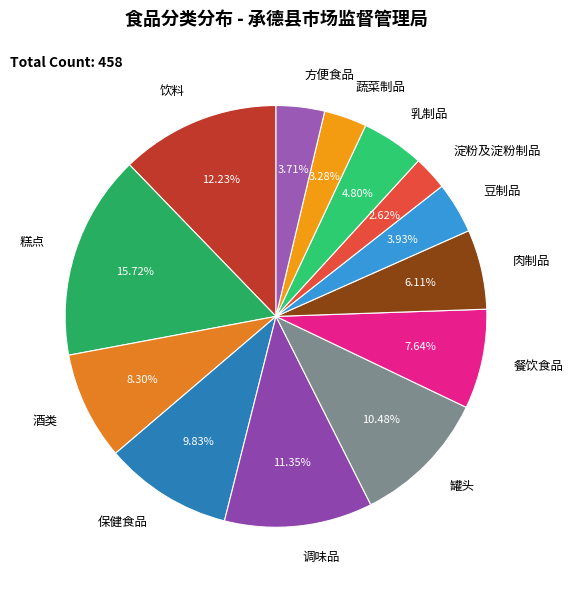

Which category has the biggest portion of the pie?

糕点